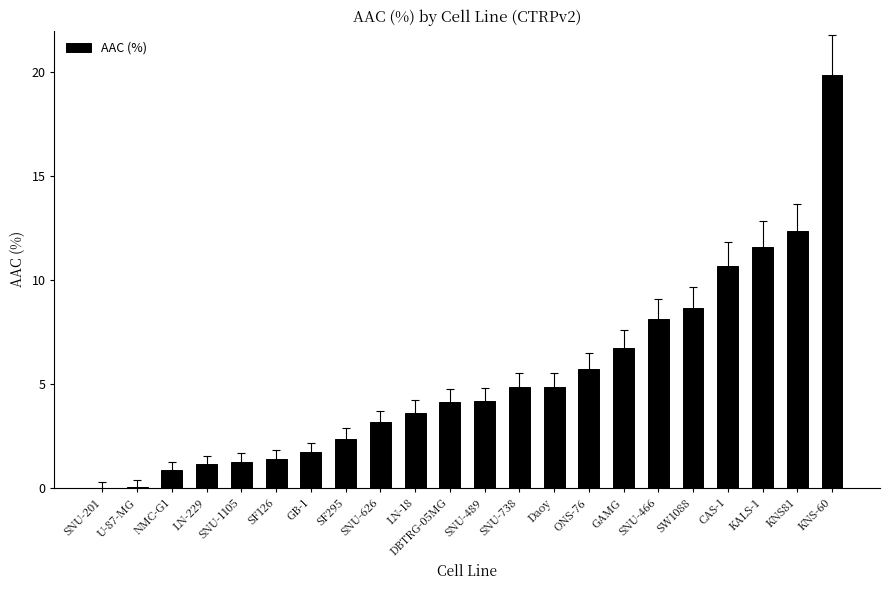

What is the maximum value shown in the chart?

19.9